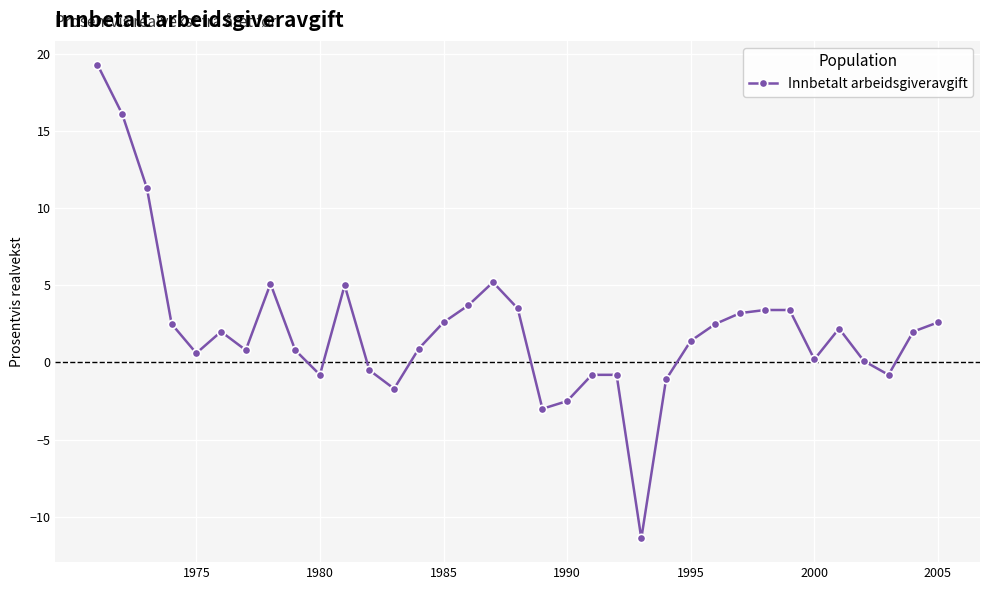

True or false: there are more than 1 points higher than both neighbors.

True